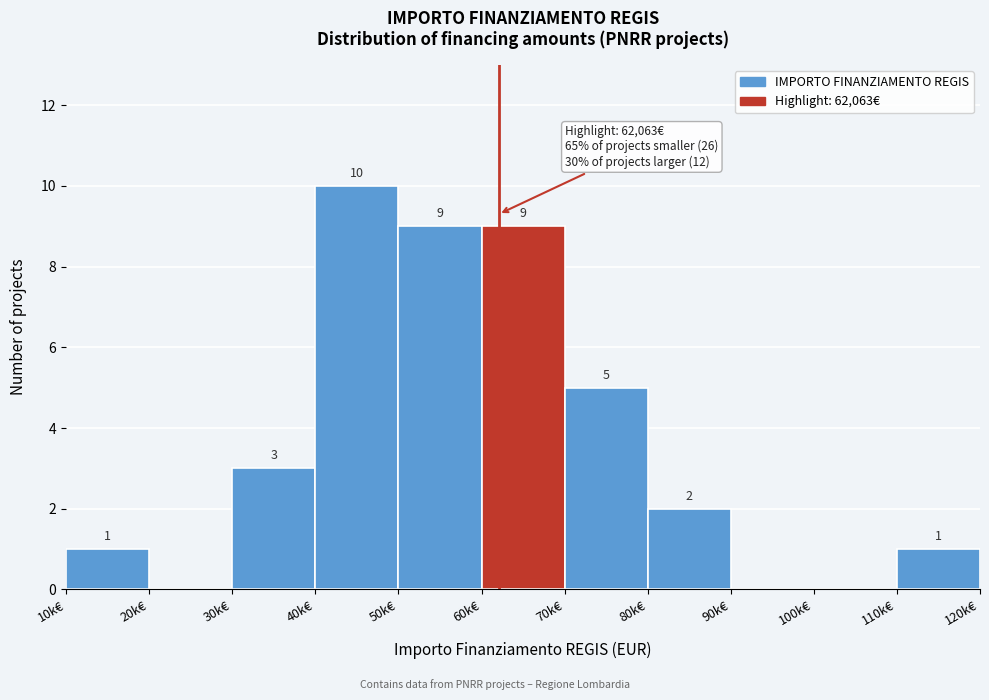

Reading left to right, what are all the values shown in this chart?

10k€=1	20k€=0	30k€=3	40k€=10	50k€=9	60k€=9	70k€=5	80k€=2	90k€=0	100k€=0	110k€=1